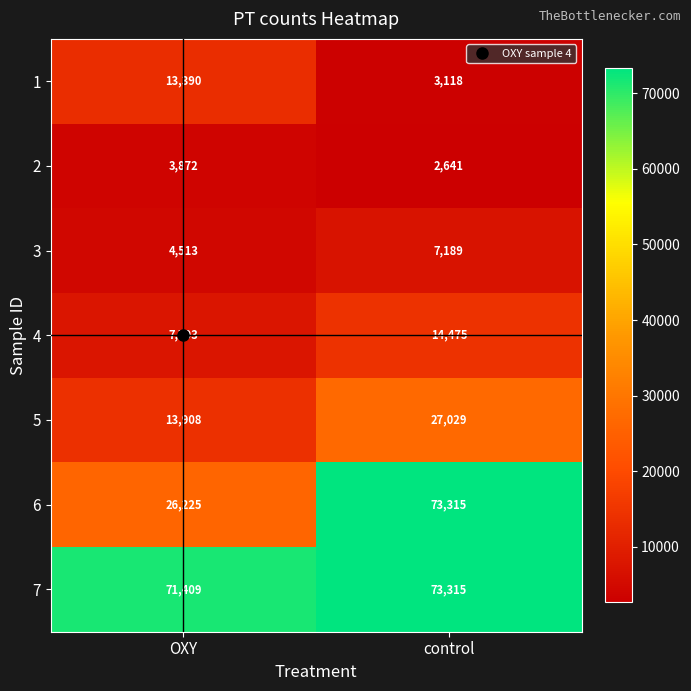

What is the total value across all series at control?

201082